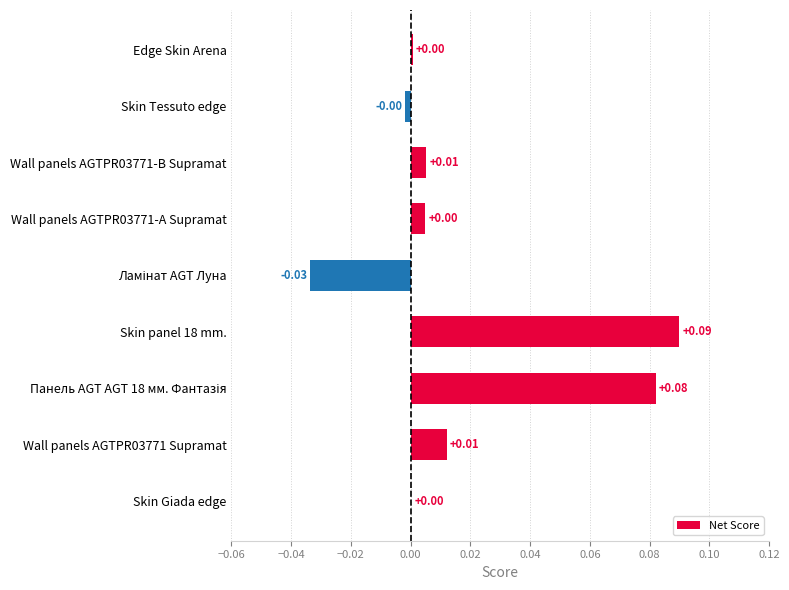

Between Wall panels AGTPR03771-B Supramat and Skin panel 18 mm., which is larger?

Skin panel 18 mm.